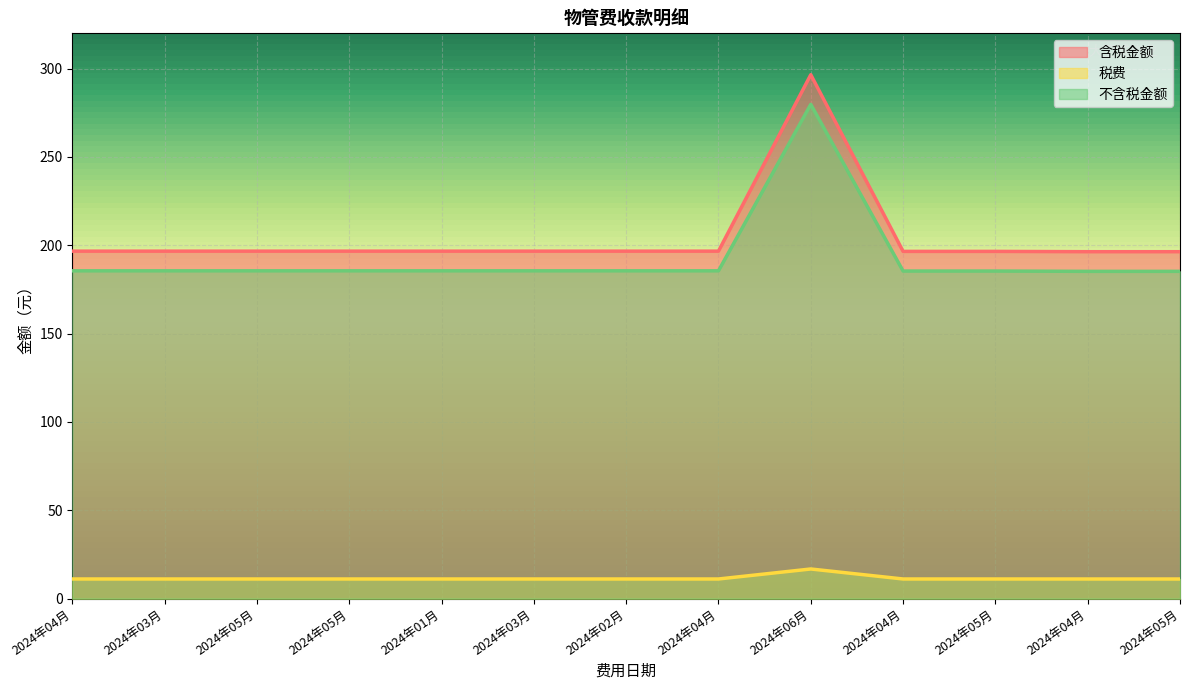

Is the value of 税费 at 2024年03月 greater than the value of 含税金额 at 2024年03月?

No